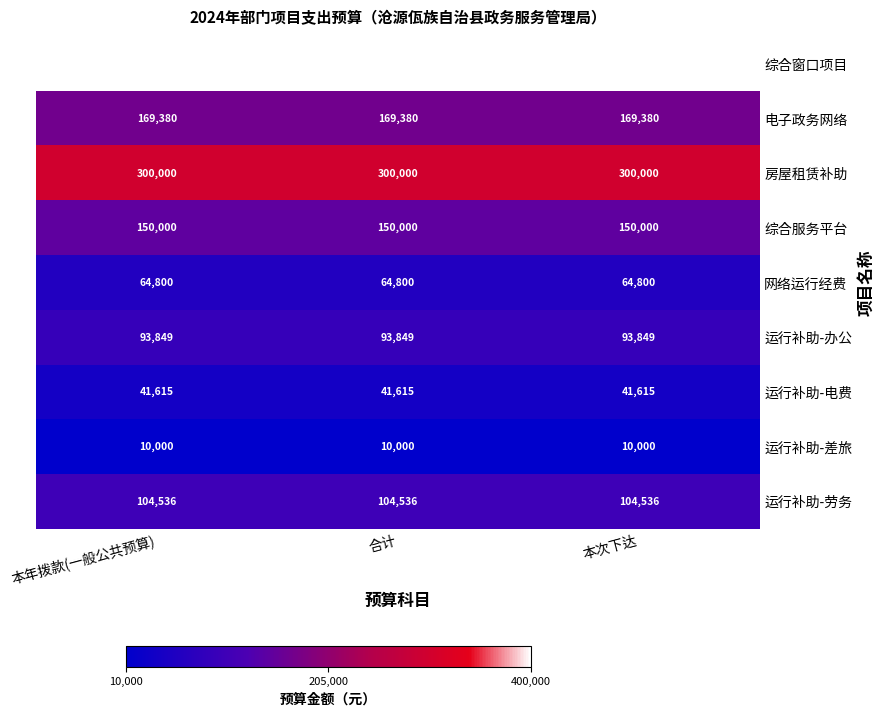

Which series has the largest total across all categories?

综合窗口项目